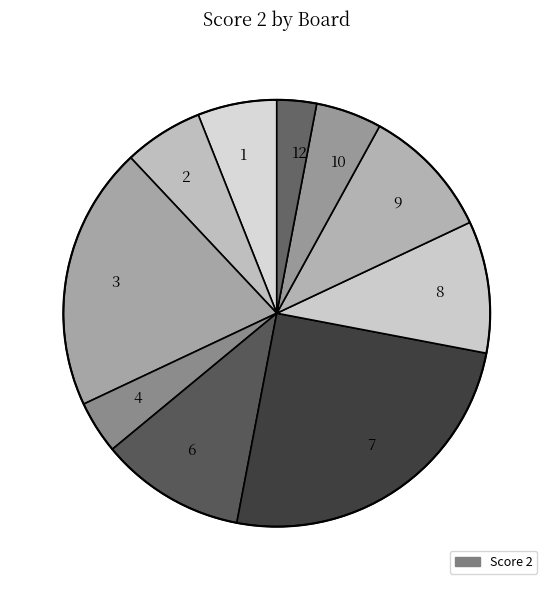

Which has a higher value, 12 or 4?

4